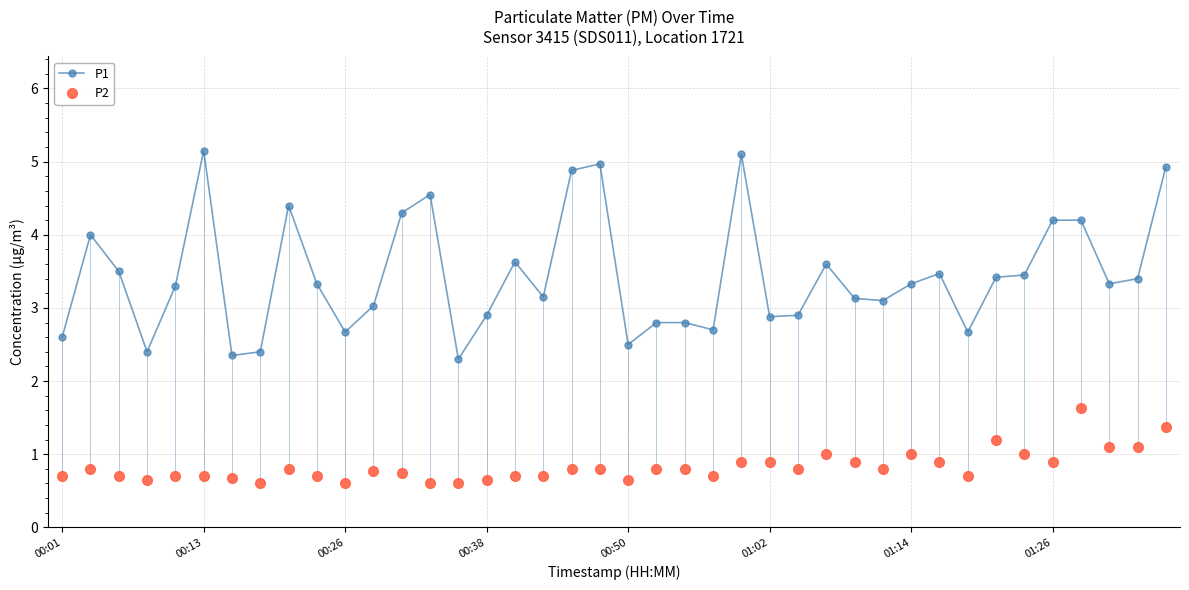

Which series has the widest spread of values?

P1